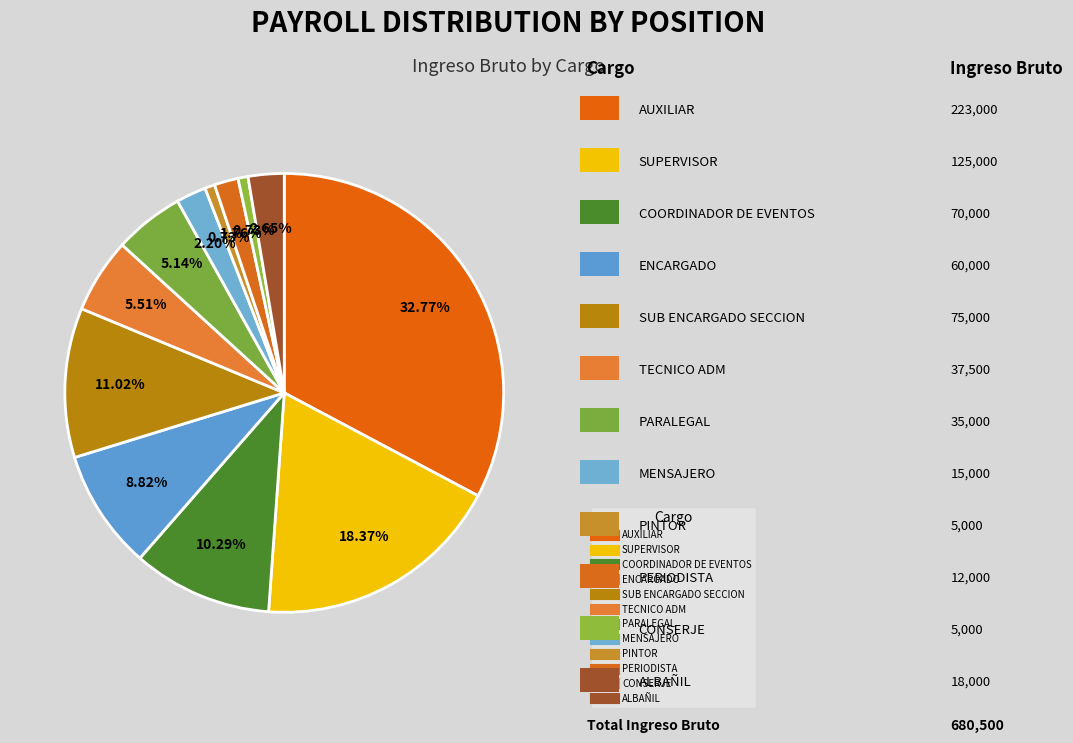

How many slices are in this pie chart?

12